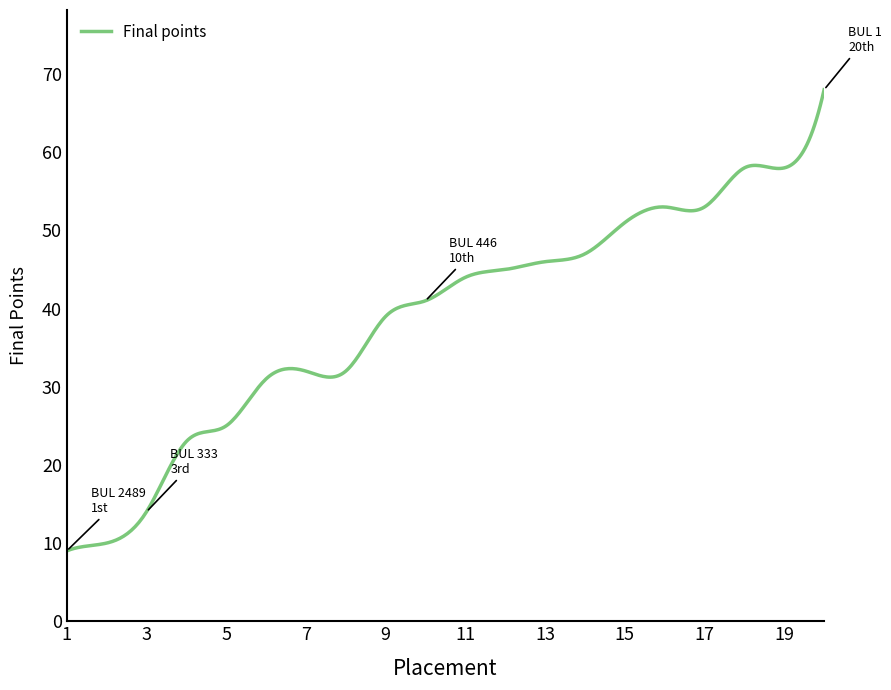

How many categories are shown in the chart?

400